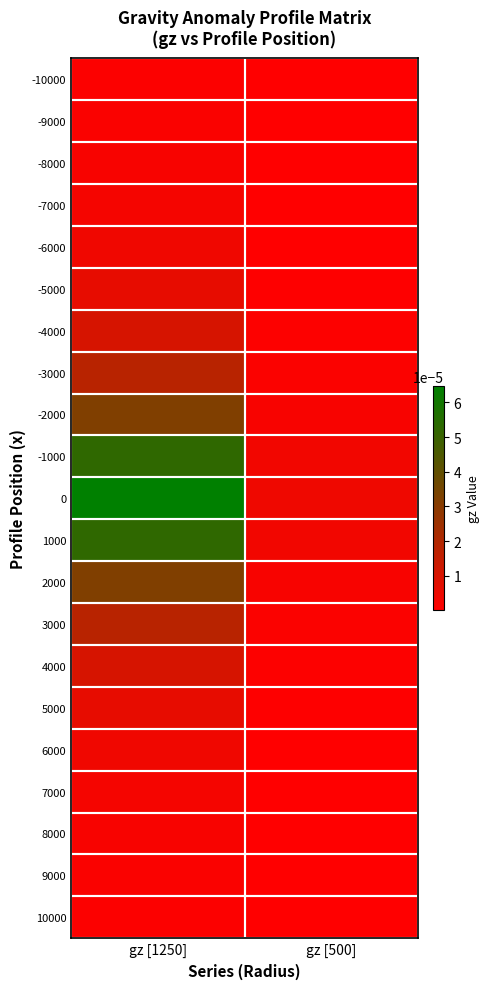

Reading left to right, transcribe all the data shown in this chart.

-10000: gz [1250]=0.0	gz [500]=0.0
-9000: gz [1250]=0.0	gz [500]=0.0
-8000: gz [1250]=0.0	gz [500]=0.0
-7000: gz [1250]=0.0	gz [500]=0.0
-6000: gz [1250]=0.0	gz [500]=0.0
-5000: gz [1250]=0.0	gz [500]=0.0
-4000: gz [1250]=0.0	gz [500]=0.0
-3000: gz [1250]=0.0	gz [500]=0.0
-2000: gz [1250]=0.0	gz [500]=0.0
-1000: gz [1250]=0.0	gz [500]=0.0
0: gz [1250]=0.0	gz [500]=0.0
1000: gz [1250]=0.0	gz [500]=0.0
2000: gz [1250]=0.0	gz [500]=0.0
3000: gz [1250]=0.0	gz [500]=0.0
4000: gz [1250]=0.0	gz [500]=0.0
5000: gz [1250]=0.0	gz [500]=0.0
6000: gz [1250]=0.0	gz [500]=0.0
7000: gz [1250]=0.0	gz [500]=0.0
8000: gz [1250]=0.0	gz [500]=0.0
9000: gz [1250]=0.0	gz [500]=0.0
10000: gz [1250]=0.0	gz [500]=0.0